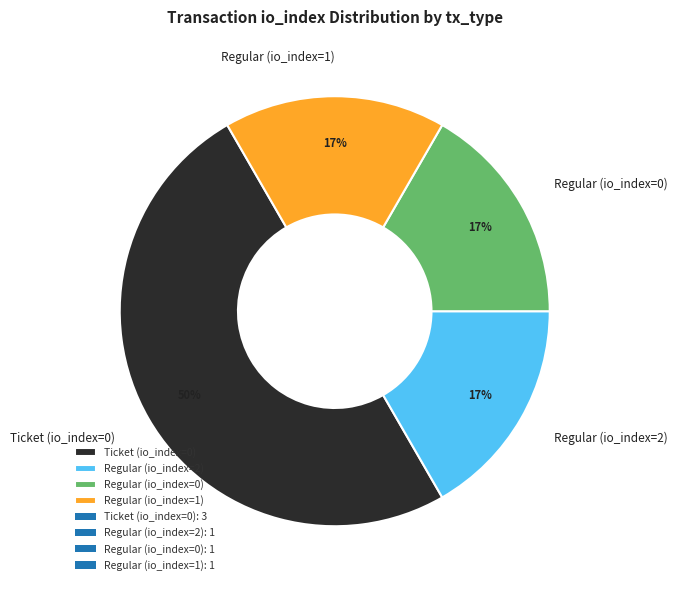

To the nearest percent, what is the average slice percentage?

25%